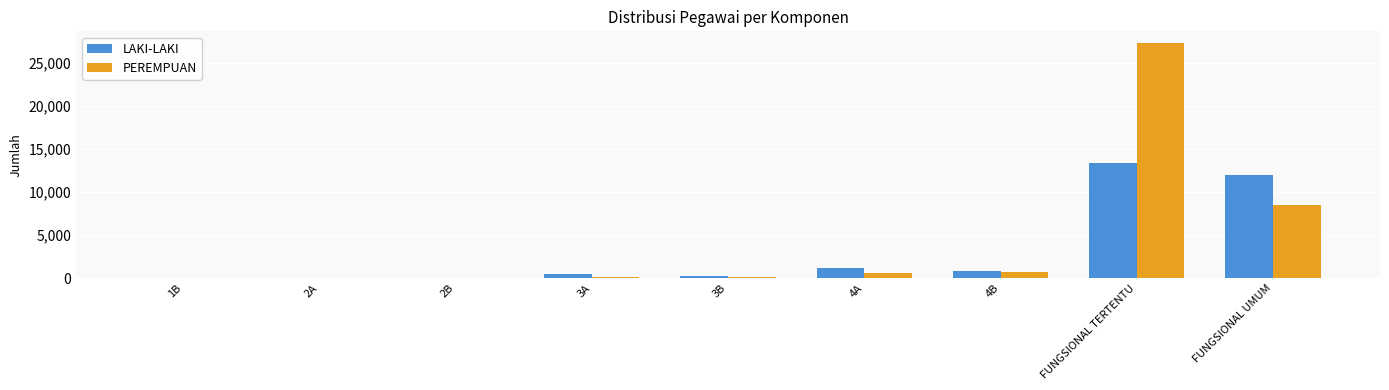

At which category is the sum across all series the highest?

FUNGSIONAL TERTENTU